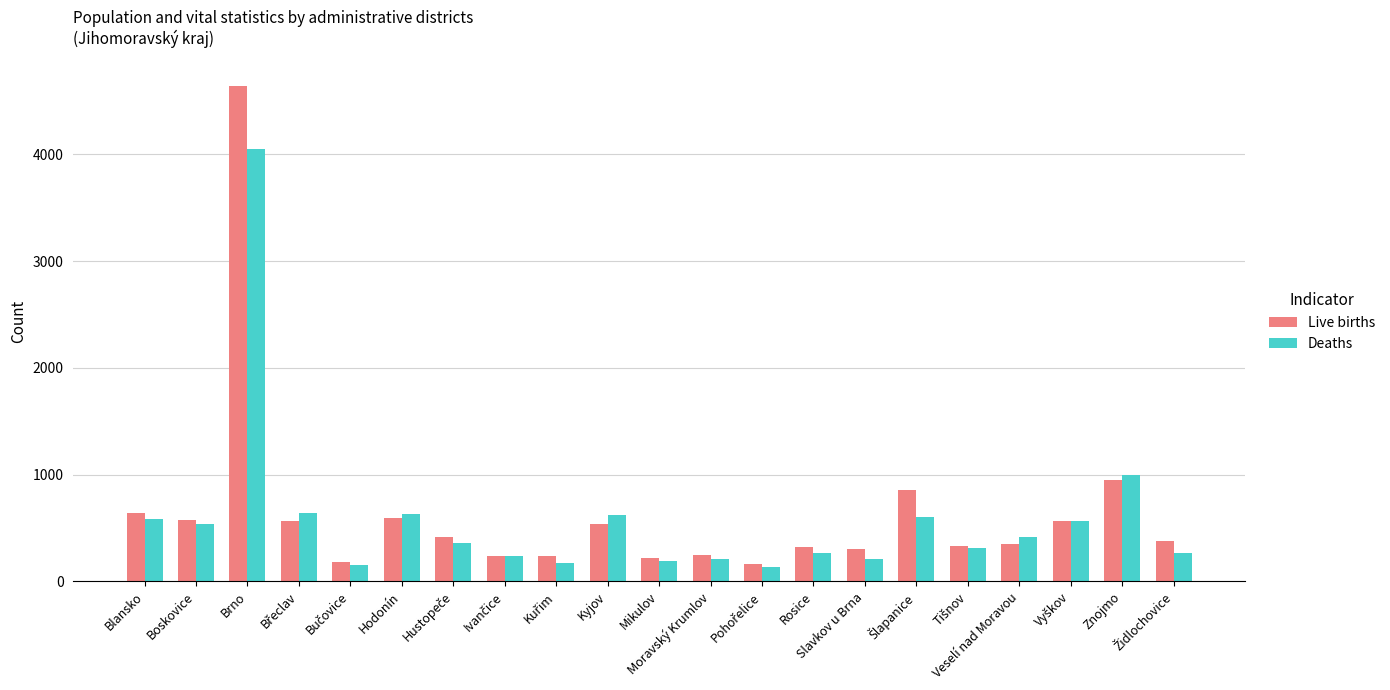

Which series has the widest spread of values?

Live births